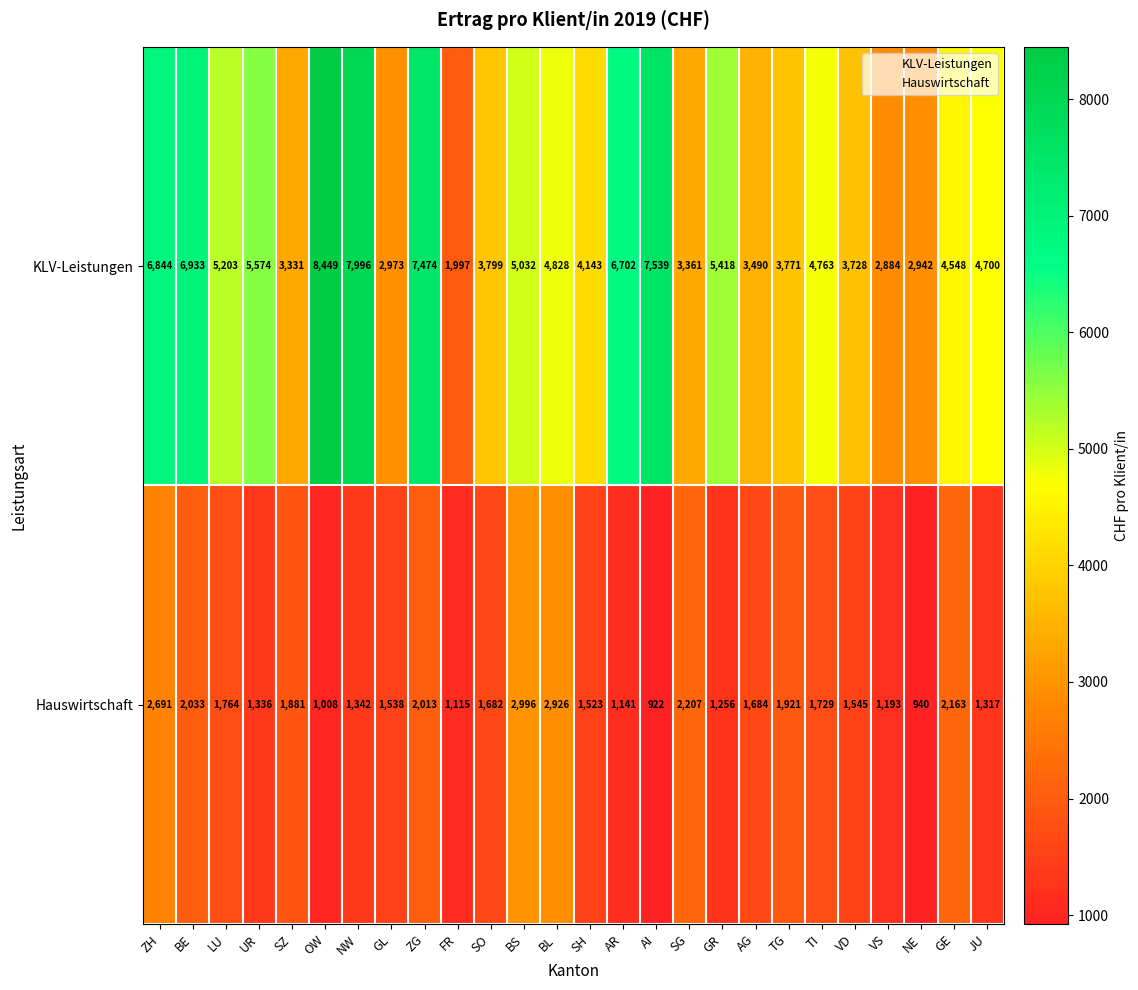

What is the sum of the KLV-Leistungen values at AG and GR?

8908